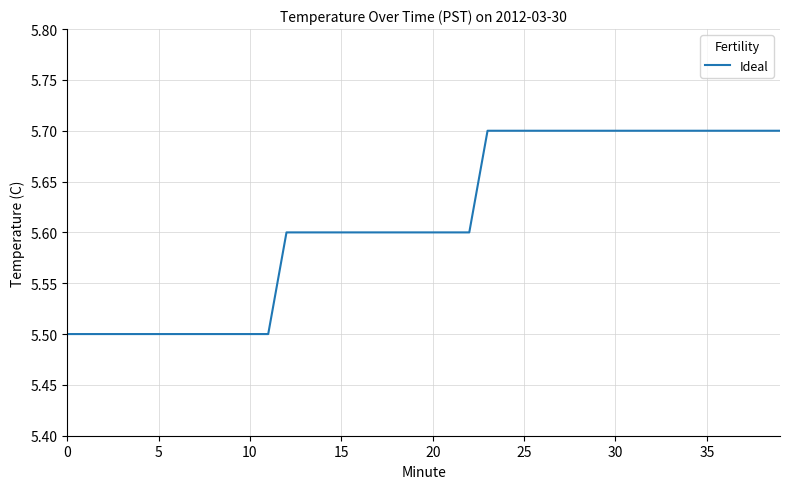

What is the greatest value displayed?

5.7